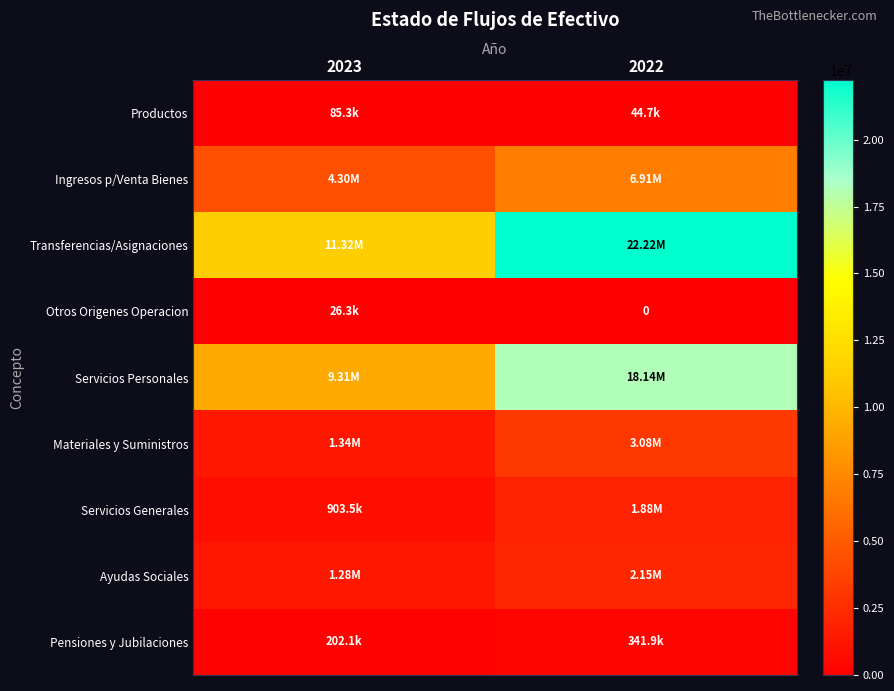

What is the difference between the Servicios Personales values at 2022 and 2023?

8837263.1